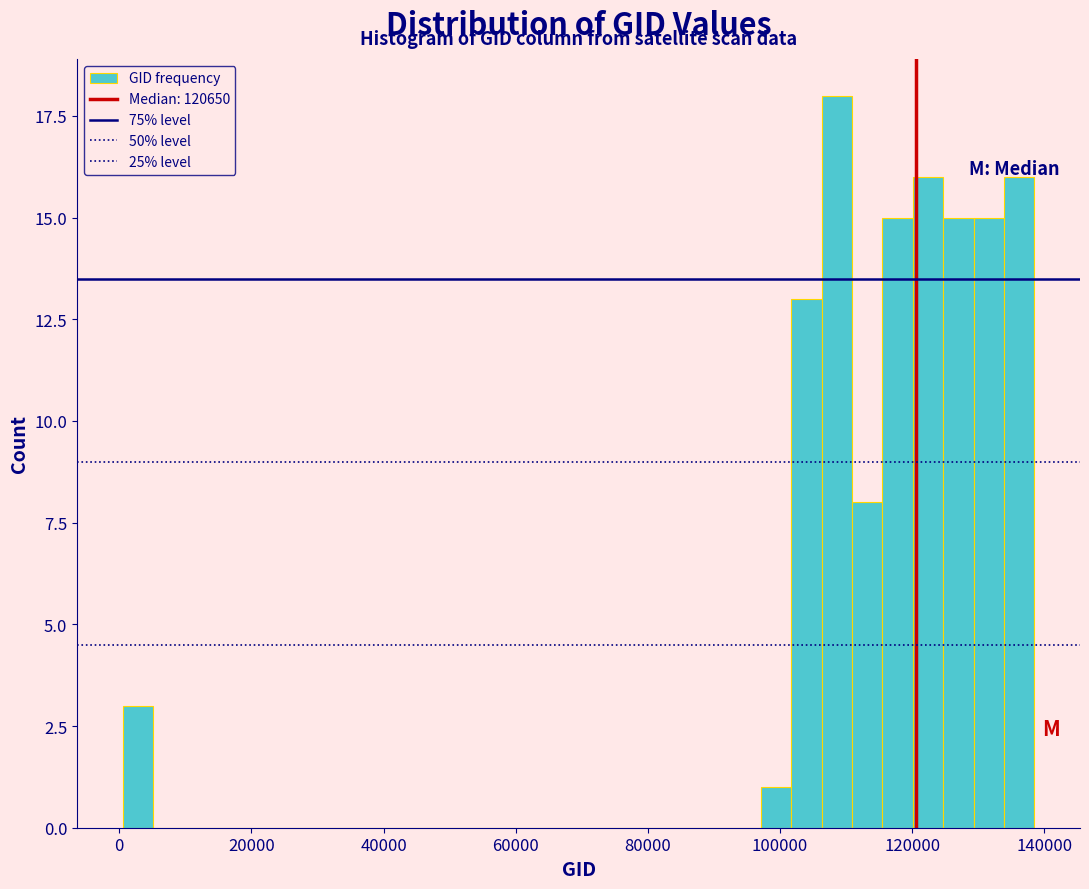

Read against the x-axis, roughly where is the centre of the tallest bar?

108000